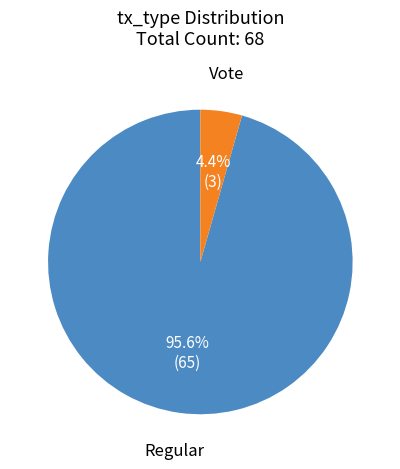

How many slices are in this pie chart?

2